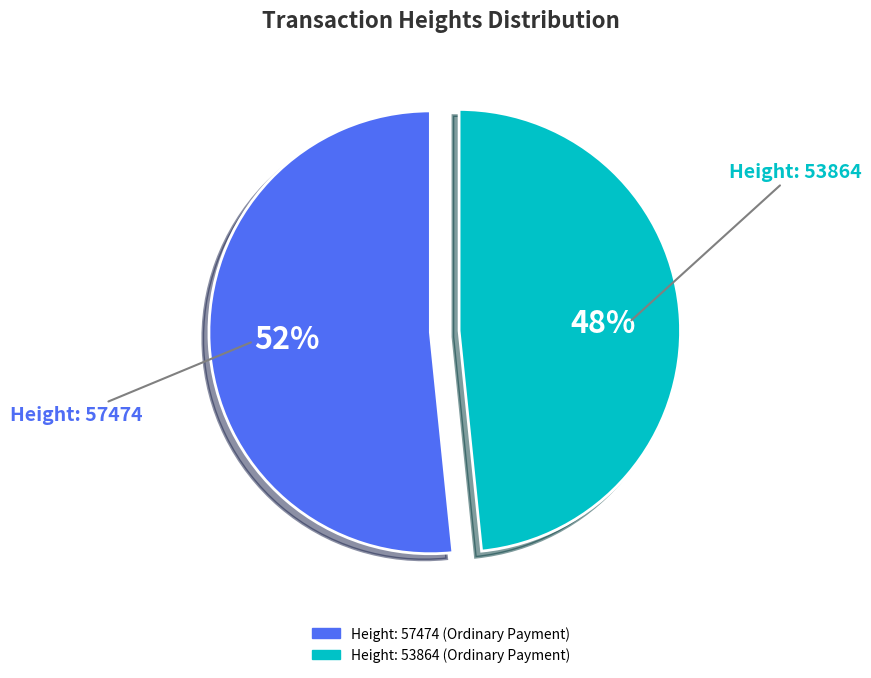

To the nearest percent, what is the average slice percentage?

50%